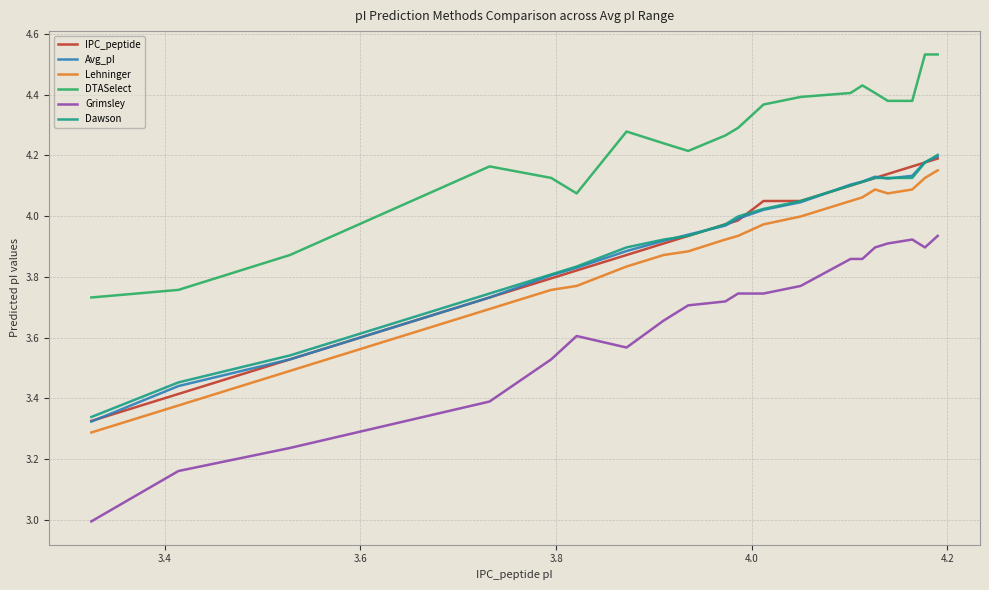

How many lines are shown in the chart?

6